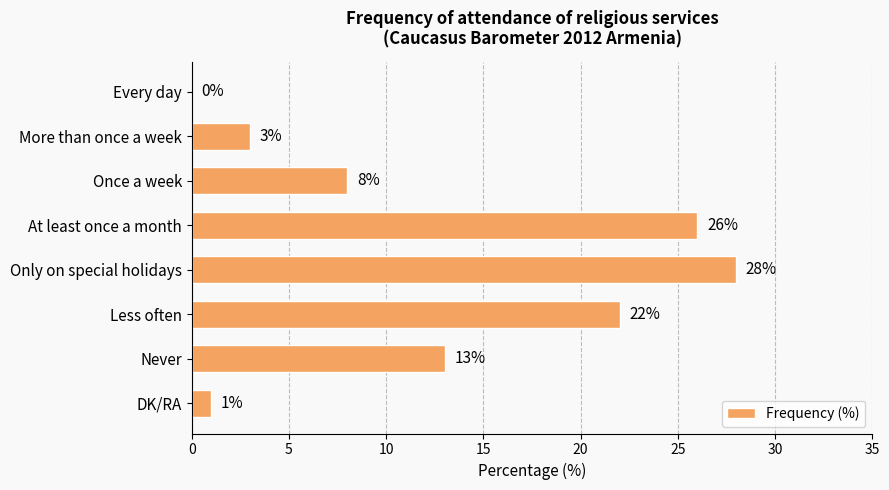

Where is the data nearest to the value 14?

Never